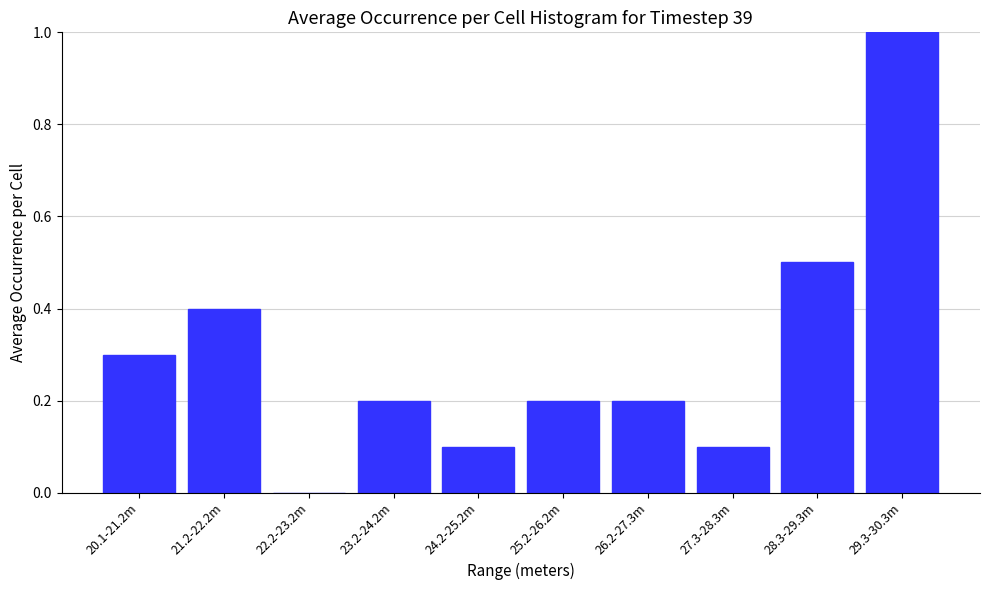

Reading left to right, extract all data points from this chart.

20.1-21.2m=0.3	21.2-22.2m=0.4	22.2-23.2m=0.0	23.2-24.2m=0.2	24.2-25.2m=0.1	25.2-26.2m=0.2	26.2-27.3m=0.2	27.3-28.3m=0.1	28.3-29.3m=0.5	29.3-30.3m=1.0